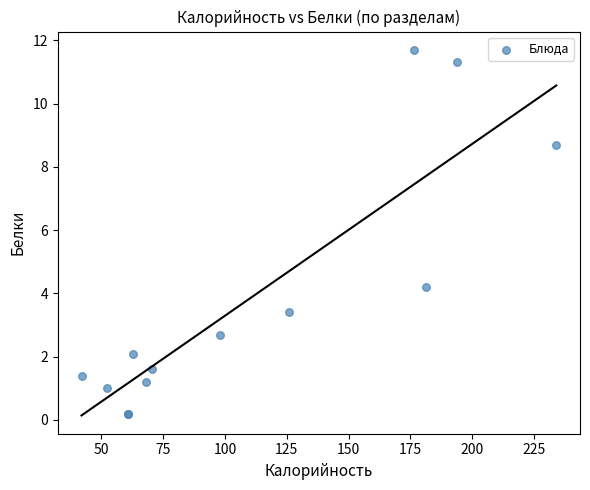

What Y value in the scatter plot is closest to 5?

4.2